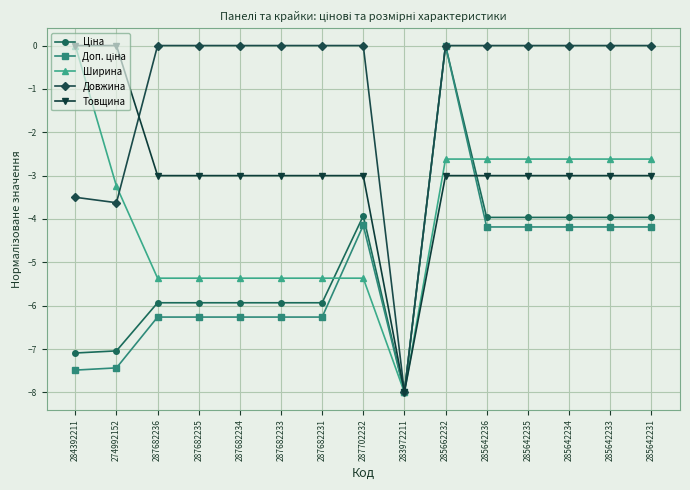

What is the spread (max minus min) of values at 284392211?

7.5